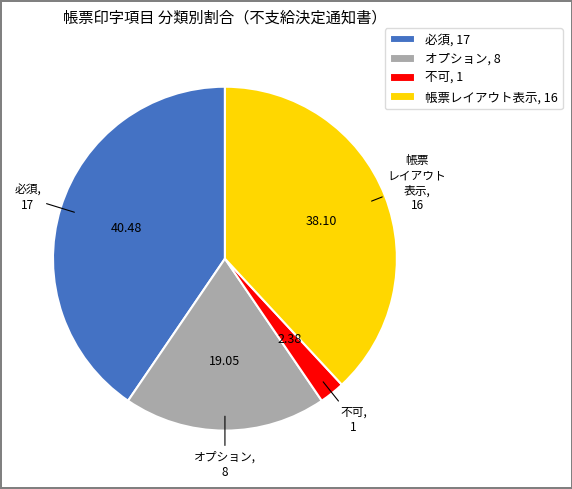

Is there any slice that represents more than half of the pie?

No